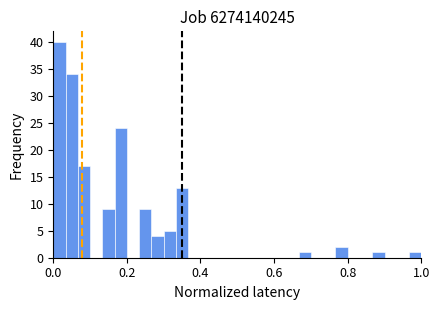

Around what value on the x-axis is the tallest bar? Give the approximate position of its centre, as read against the axis.

0.02